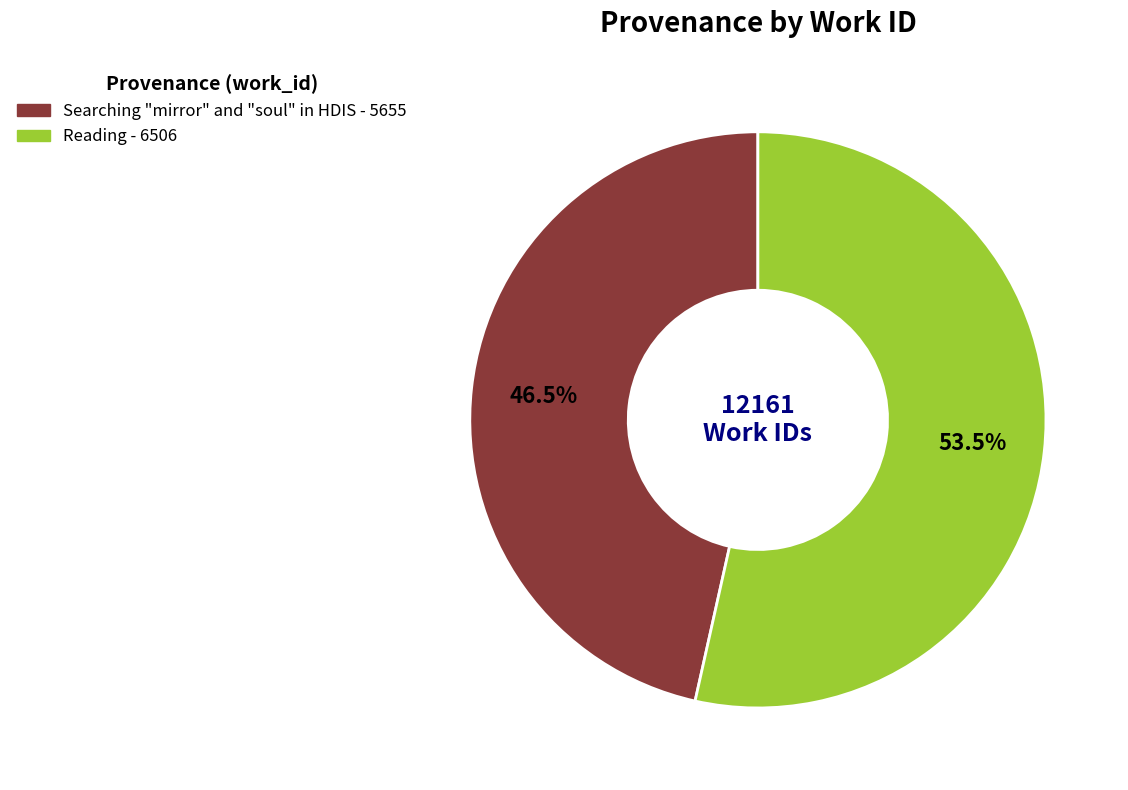

Combined, do Reading and Searching "mirror" and "soul" in HDIS account for over 50%?

Yes